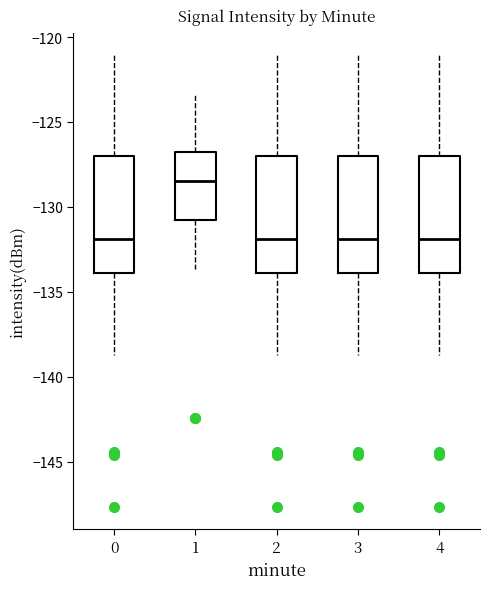

Where is the lower edge of the box at x = 0 on the y-axis? The values are not printed on the chart, so give them approximately, as read against the axis.

-134.0